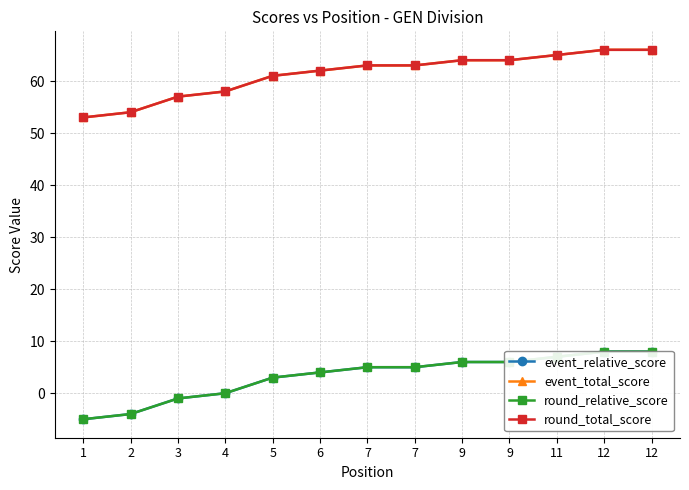

Reading right to left, list all the values displayed in this chart.

event_relative_score: 12=8	12=8	11=7	9=6	9=6	7=5	7=5	6=4	5=3	4=0	3=-1	2=-4	1=-5
event_total_score: 12=66	12=66	11=65	9=64	9=64	7=63	7=63	6=62	5=61	4=58	3=57	2=54	1=53
round_relative_score: 12=8	12=8	11=7	9=6	9=6	7=5	7=5	6=4	5=3	4=0	3=-1	2=-4	1=-5
round_total_score: 12=66	12=66	11=65	9=64	9=64	7=63	7=63	6=62	5=61	4=58	3=57	2=54	1=53